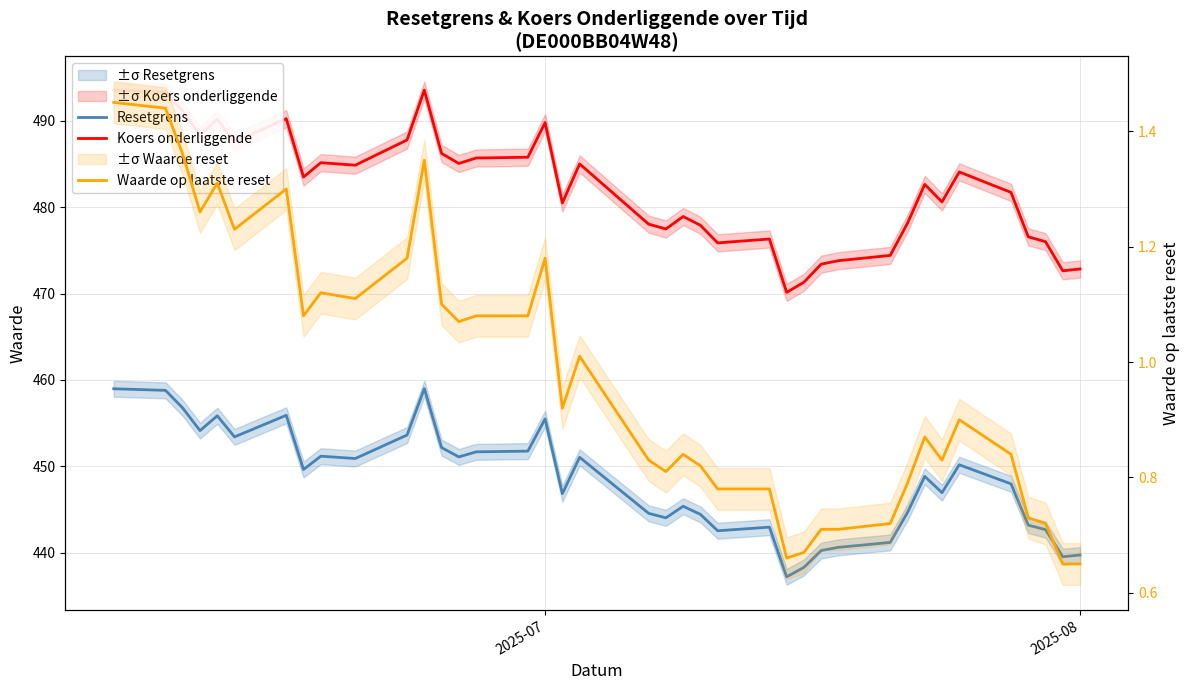

Which series has the widest spread of values?

Koers onderliggende